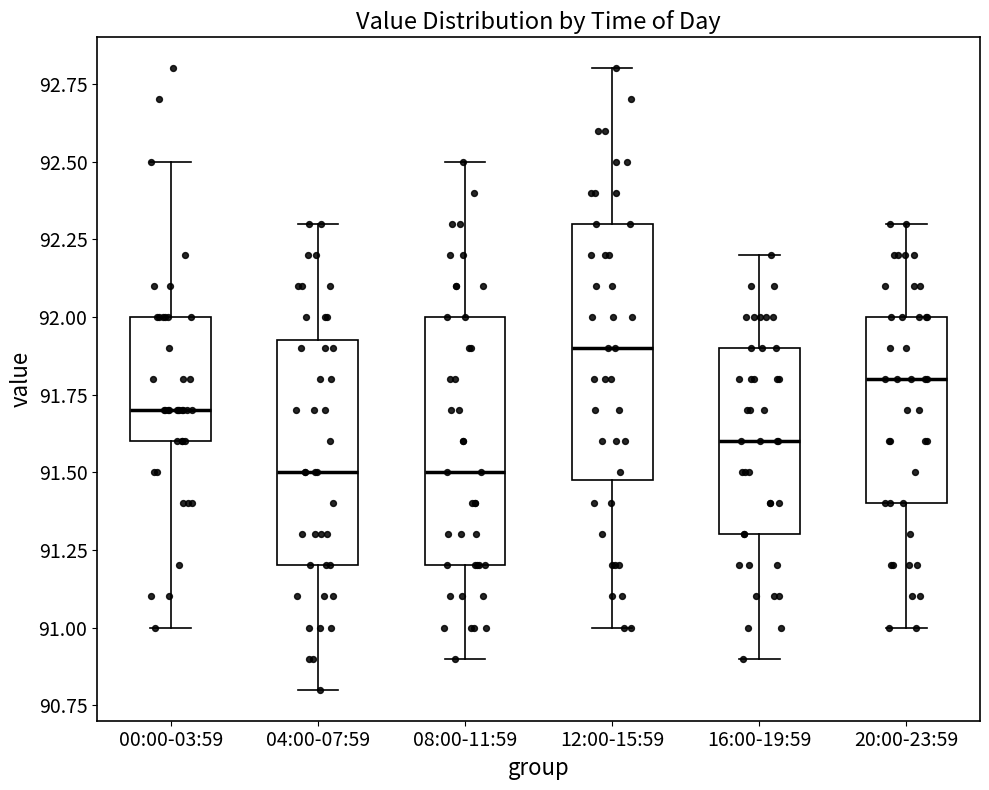

Reading left to right, transcribe this box plot: for each box, give where its median line is, the range the box spans, and where its two whiskers end, as read against the y-axis. The values are not printed on the chart, so give them approximately, as read against the axis.

00:00-03:59: median 91.70, box 91.60 to 92.00, whiskers 91.00 to 92.50
04:00-07:59: median 91.50, box 91.20 to 91.95, whiskers 90.80 to 92.30
08:00-11:59: median 91.50, box 91.20 to 92.00, whiskers 90.90 to 92.50
12:00-15:59: median 91.90, box 91.50 to 92.30, whiskers 91.00 to 92.80
16:00-19:59: median 91.60, box 91.30 to 91.90, whiskers 90.90 to 92.20
20:00-23:59: median 91.80, box 91.40 to 92.00, whiskers 91.00 to 92.30